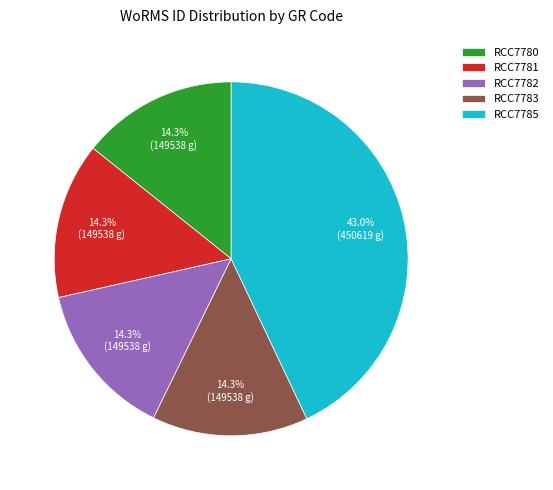

What is the ratio of the value at RCC7783 to the value at RCC7781?

1.0